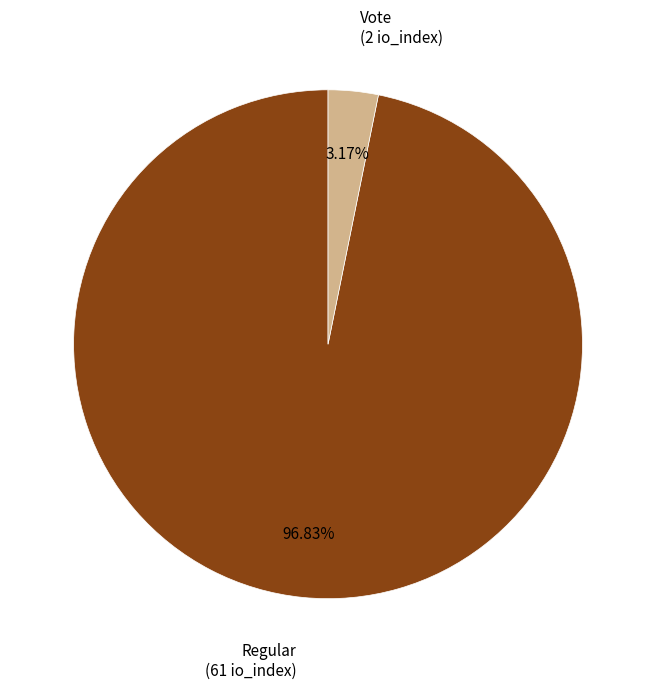

Is there a majority slice in this chart?

Yes